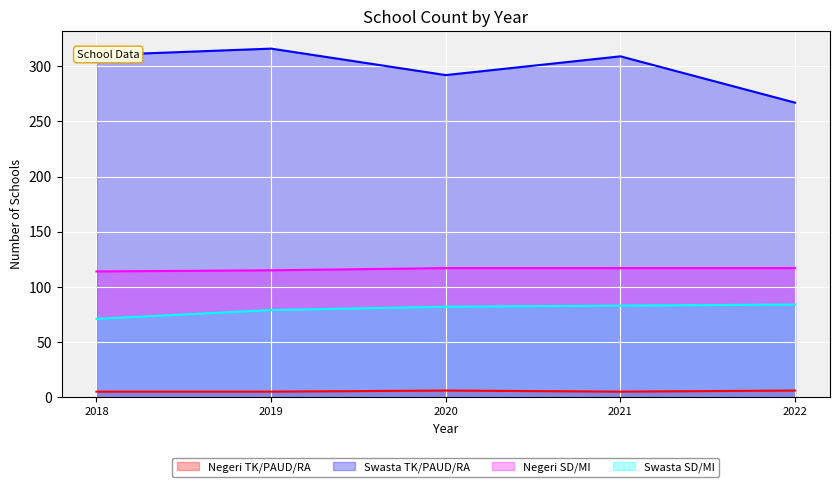

Does the chart display data point markers on the line(s)?

No